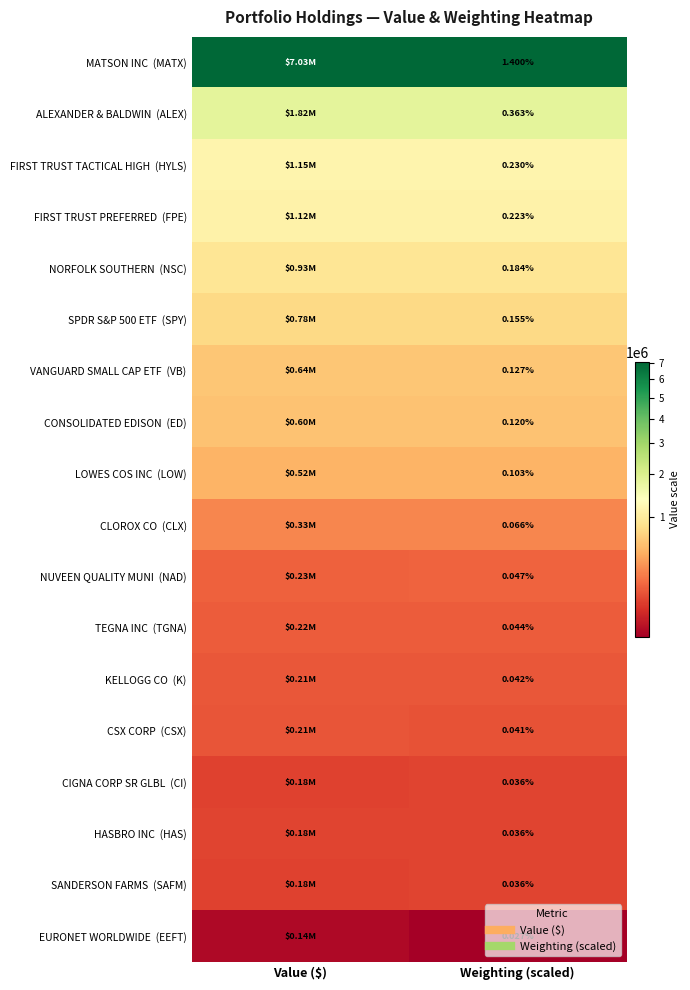

List the series in order of their peak value, lowest first.

EURONET WORLDWIDE (EEFT), CIGNA CORP SR GLBL (CI), HASBRO INC (HAS), SANDERSON FARMS (SAFM), CSX CORP (CSX), KELLOGG CO (K), TEGNA INC (TGNA), NUVEEN QUALITY MUNI (NAD), CLOROX CO (CLX), LOWES COS INC (LOW), CONSOLIDATED EDISON (ED), VANGUARD SMALL CAP ETF (VB), SPDR S&P 500 ETF (SPY), NORFOLK SOUTHERN (NSC), FIRST TRUST PREFERRED (FPE), FIRST TRUST TACTICAL HIGH (HYLS), ALEXANDER & BALDWIN (ALEX), MATSON INC (MATX)